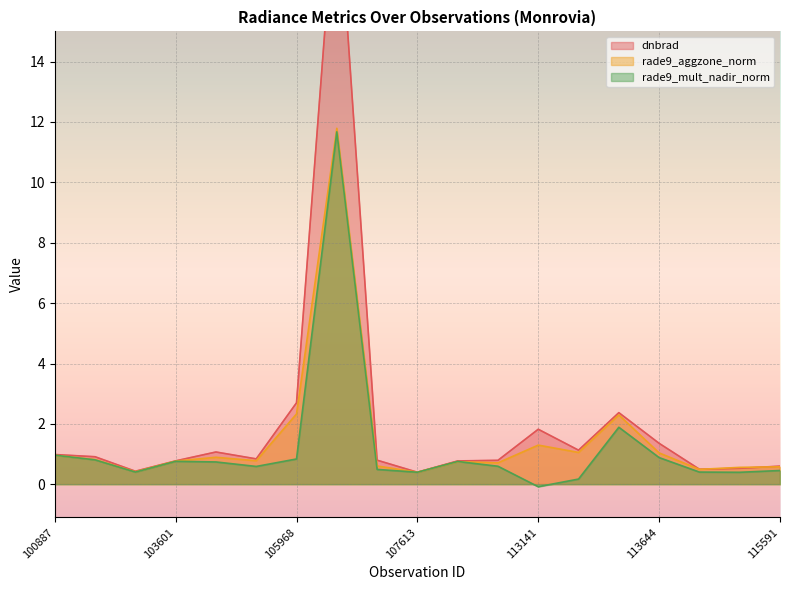

What is the difference between the maximum and minimum values in the dnbrad series?

19.8